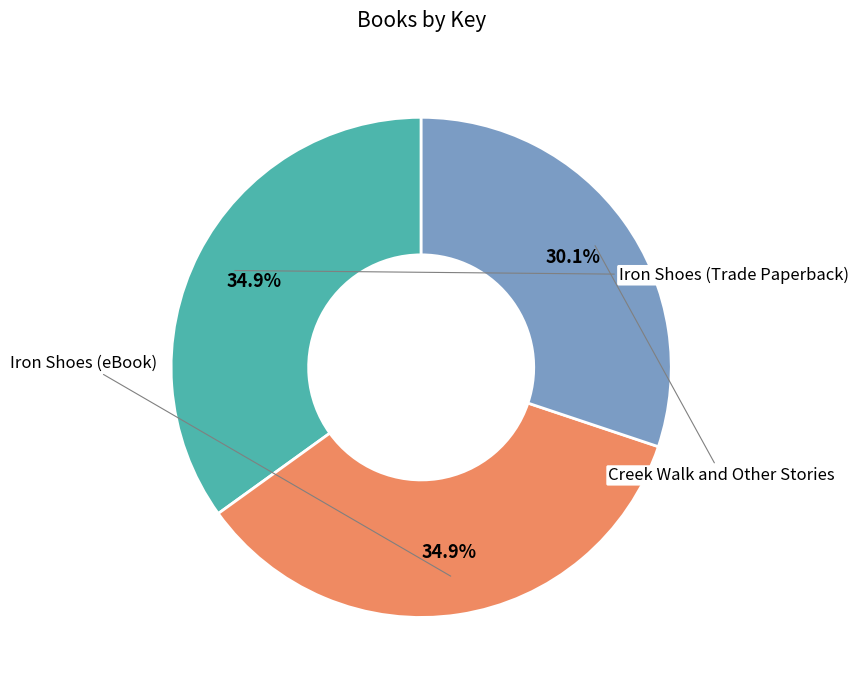

Is Iron Shoes (Trade Paperback) the majority of the pie?

No